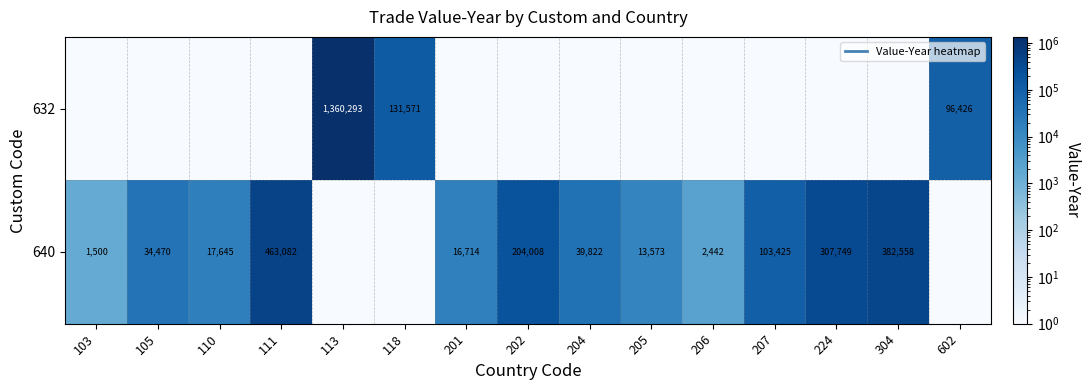

At which label is 640 closest to 231541?

202